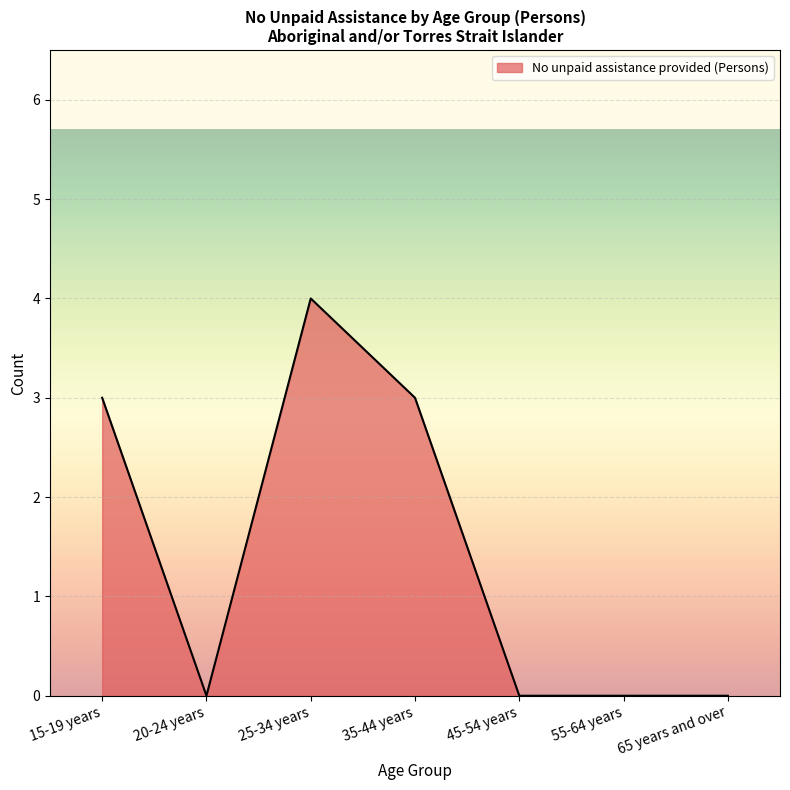

The value at 45-54 years is 0. True or false?

True